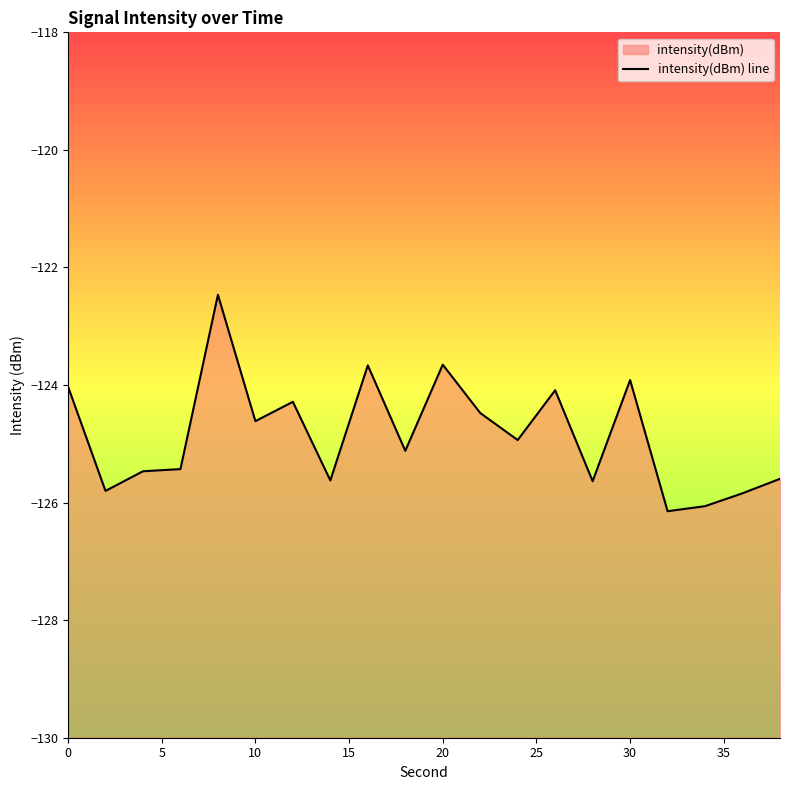

What is the smallest value displayed?

-126.1